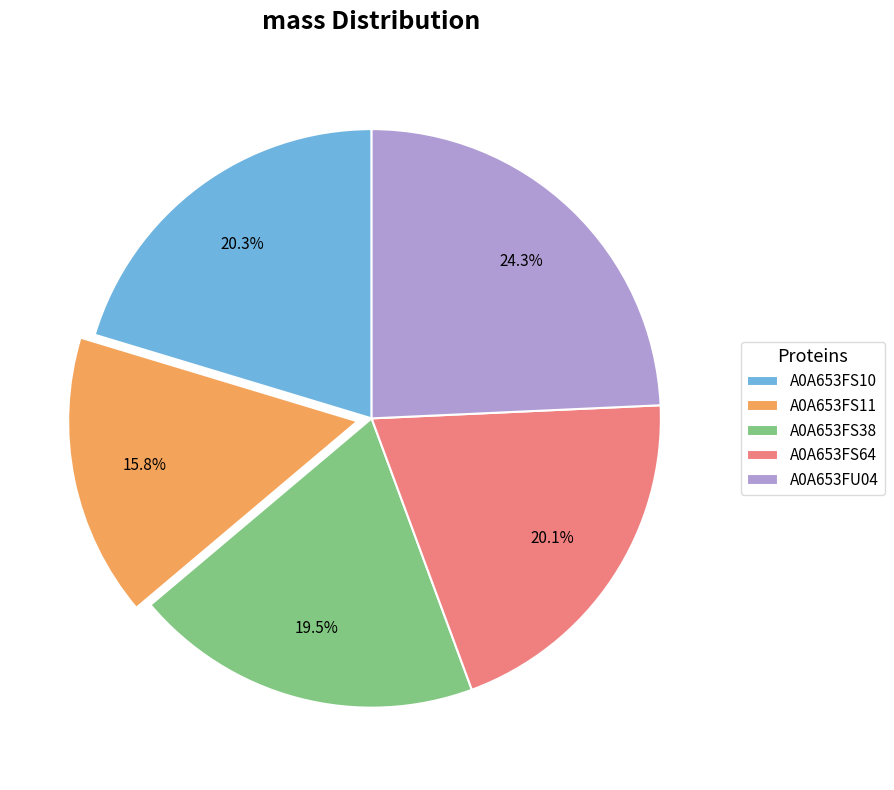

Combined, what portion of the pie is A0A653FU04 and A0A653FS38?

43.8%